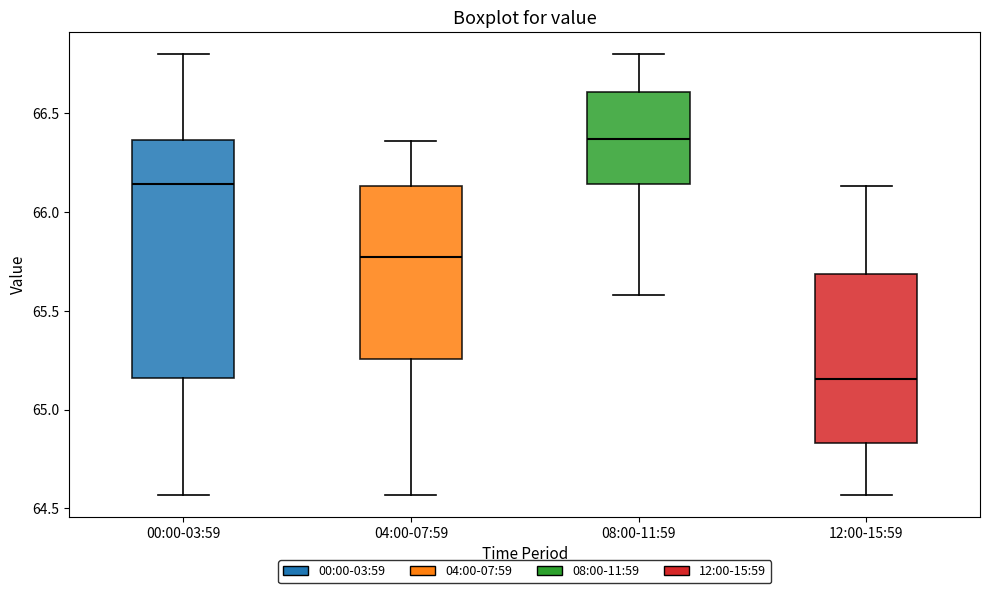

Comparing the boxes themselves (not the whiskers), which one is the tallest?

00:00-03:59